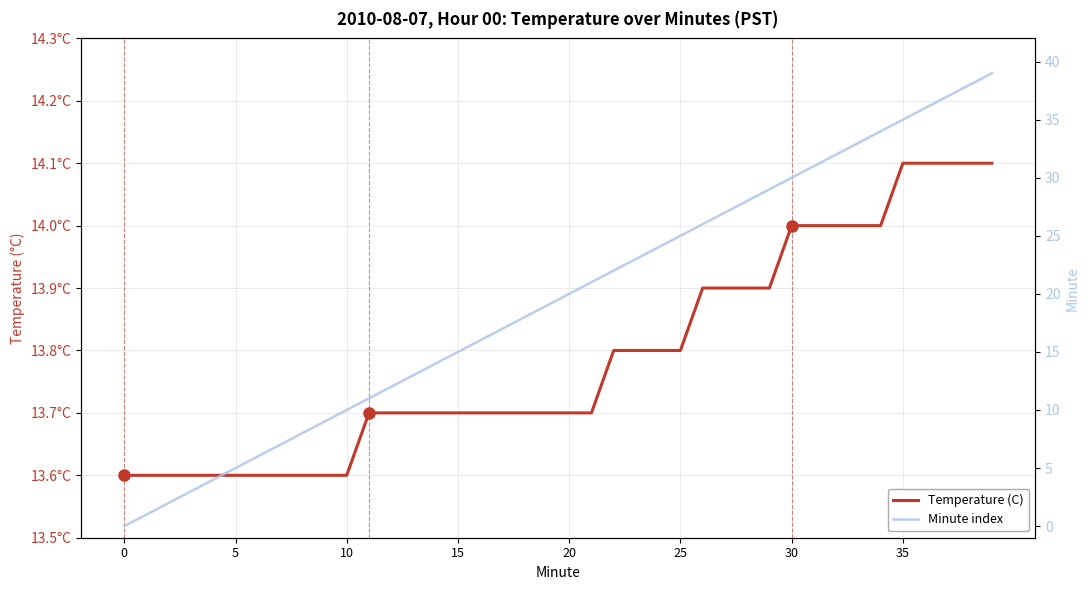

What is the greatest value displayed?

39.0